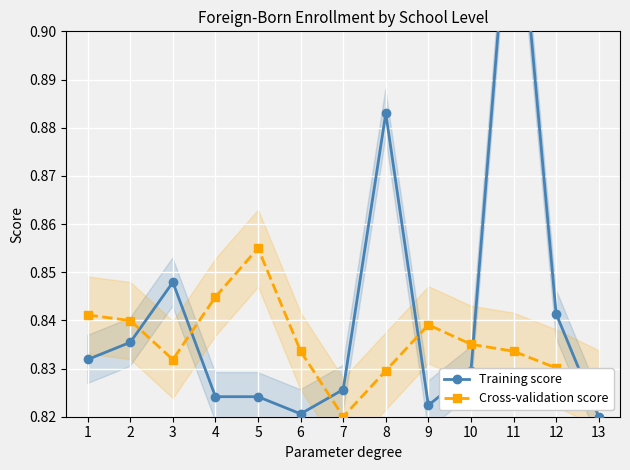

At 2, list the series in order from largest to smallest.

Cross-validation score, Training score